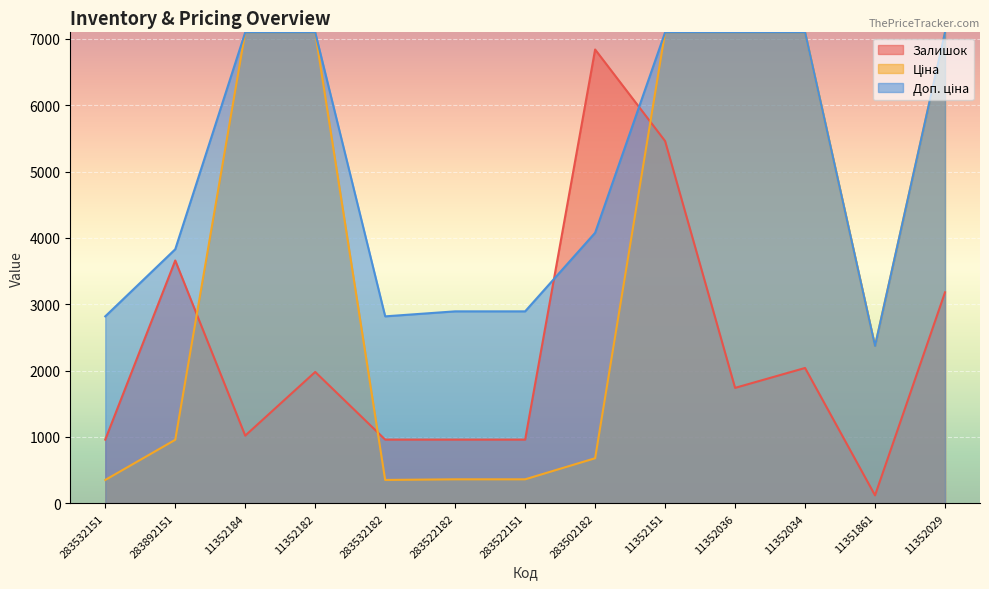

Reading left to right, list all the values displayed in this chart.

Залишок: 960.0	3660.0	1020.0	1980.0	960.0	960.0	960.0	6840.0	5460.0	1740.0	2040.0	120.0	3180.0
Ціна: 352.2	957.4	7098.8	7098.8	352.2	361.7	361.7	679.6	7098.8	7098.8	7098.8	2372.4	7098.8
Доп. ціна: 2818.0	3829.4	7098.8	7098.8	2818.0	2893.4	2893.4	4077.6	7098.8	7098.8	7098.8	2372.0	7098.8